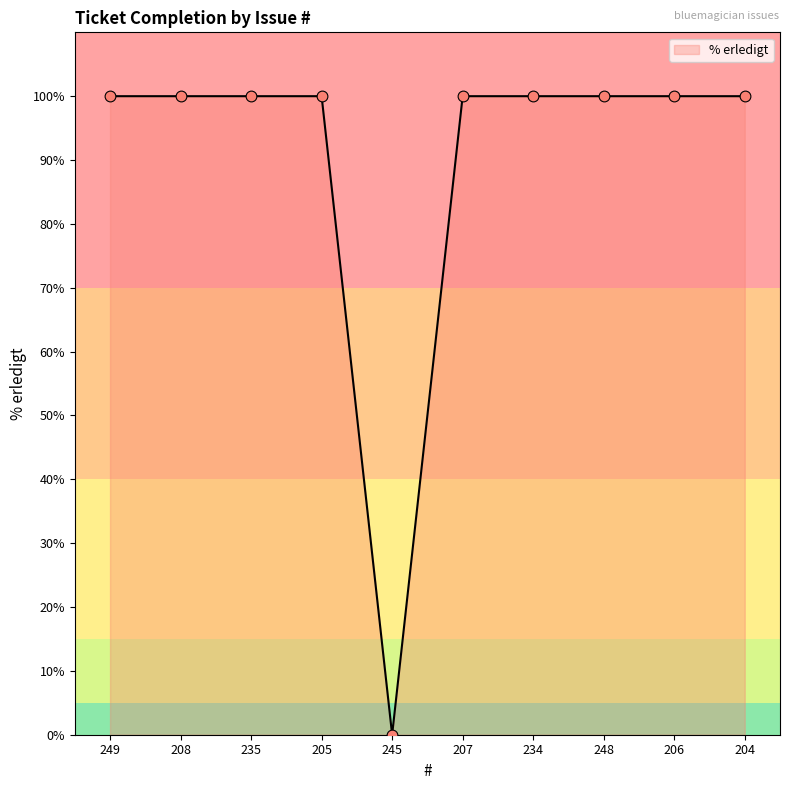

What is the ratio of the value at 249 to the value at 234?

1.0